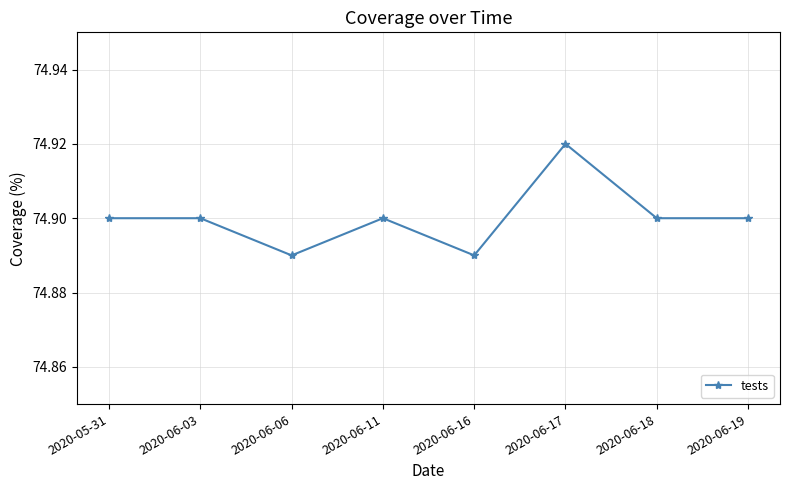

At which category does the data reach its first local valley?

2020-06-06